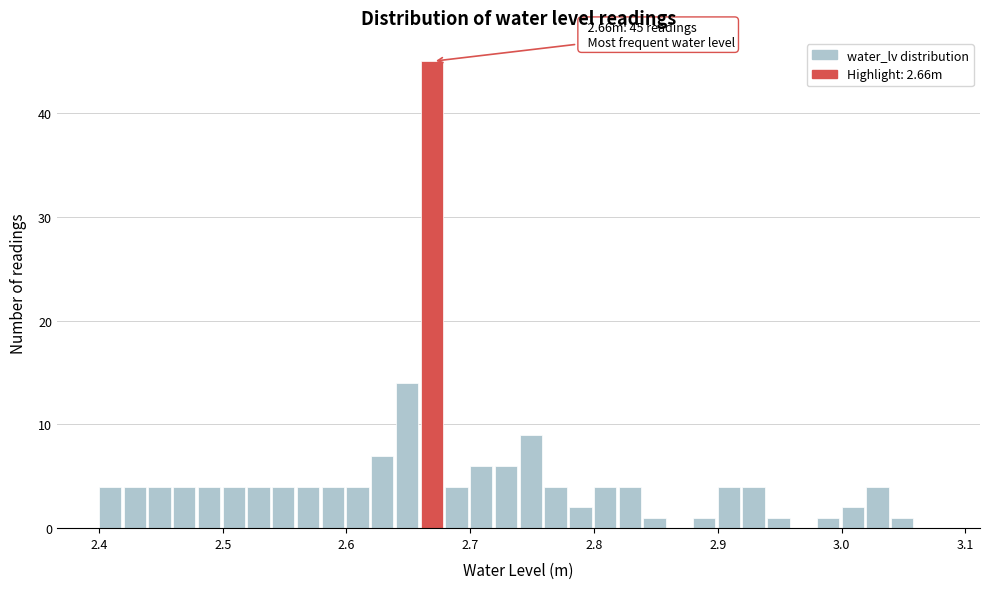

Around what value on the x-axis is the tallest bar? Give the approximate position of its centre, as read against the axis.

2.67